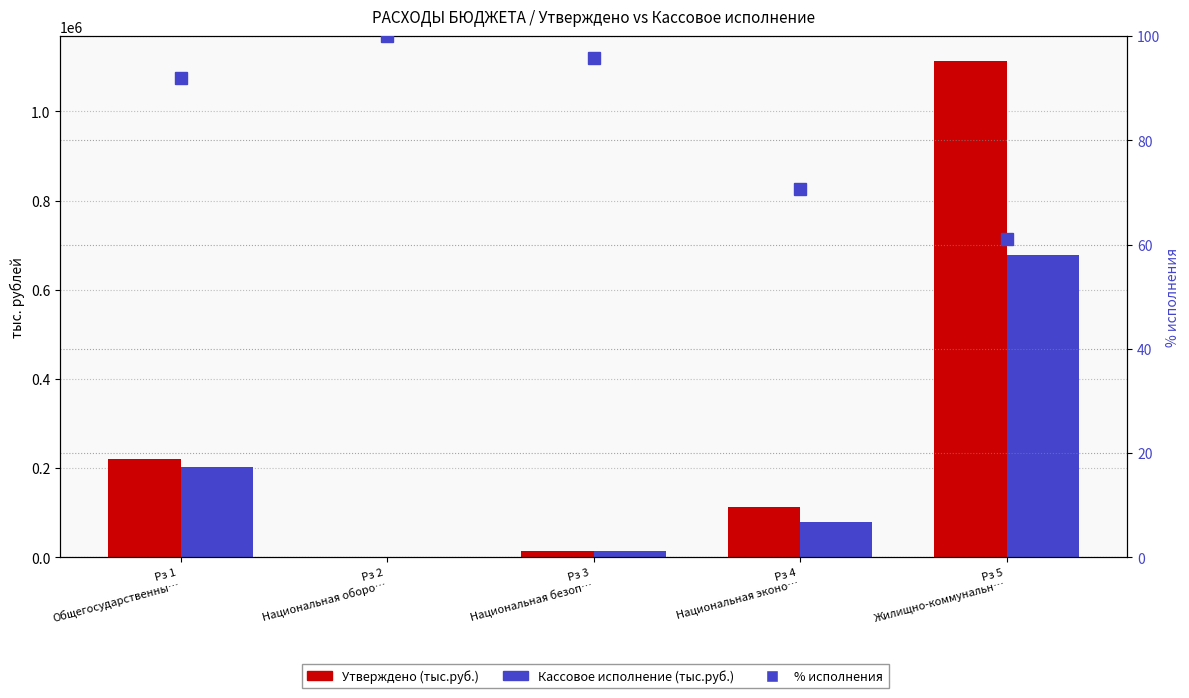

List the series in order of their peak value, lowest first.

% исполнения, Кассовое исполнение (тыс.руб.), Утверждено (тыс.руб.)